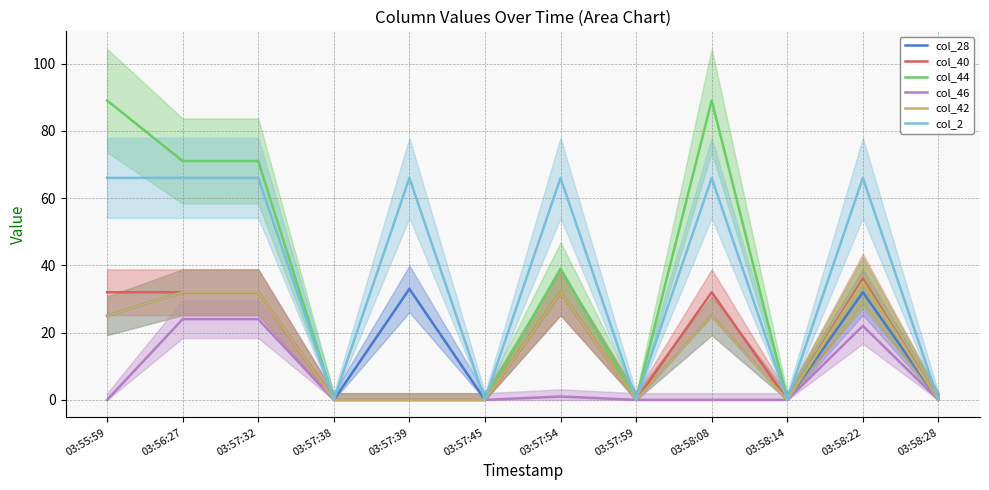

Between 03:57:54 and 03:58:28, which is larger?

03:57:54